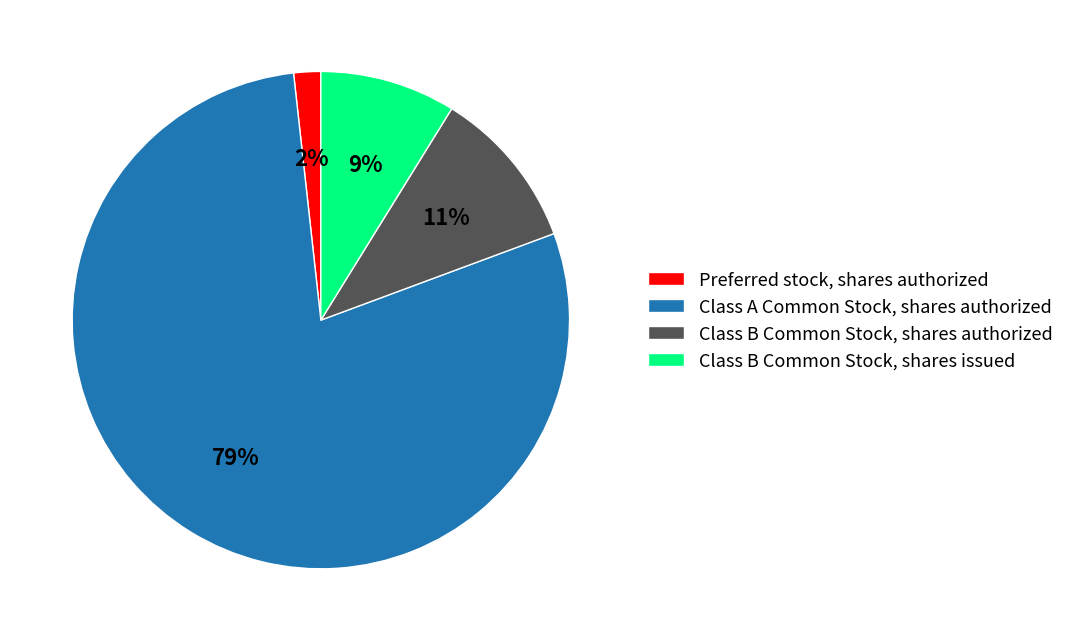

What percentage is the Class B Common Stock, shares authorized slice, to the nearest percent?

11%